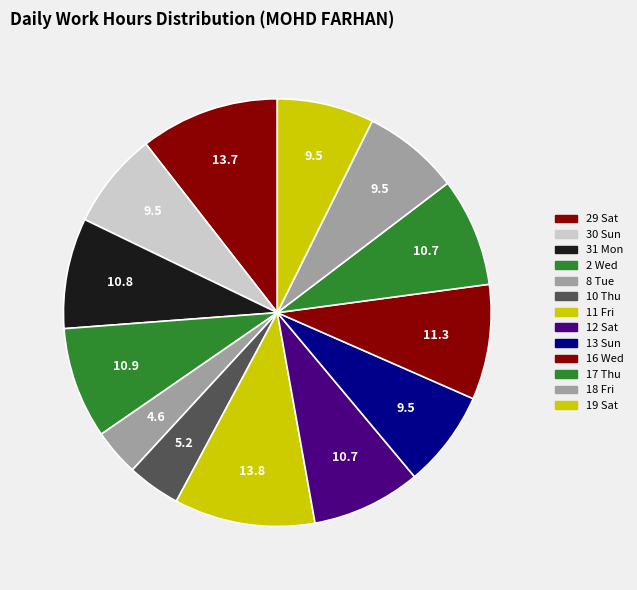

Approximately how many times larger is the value at 2 Wed compared to 8 Tue?

2.4